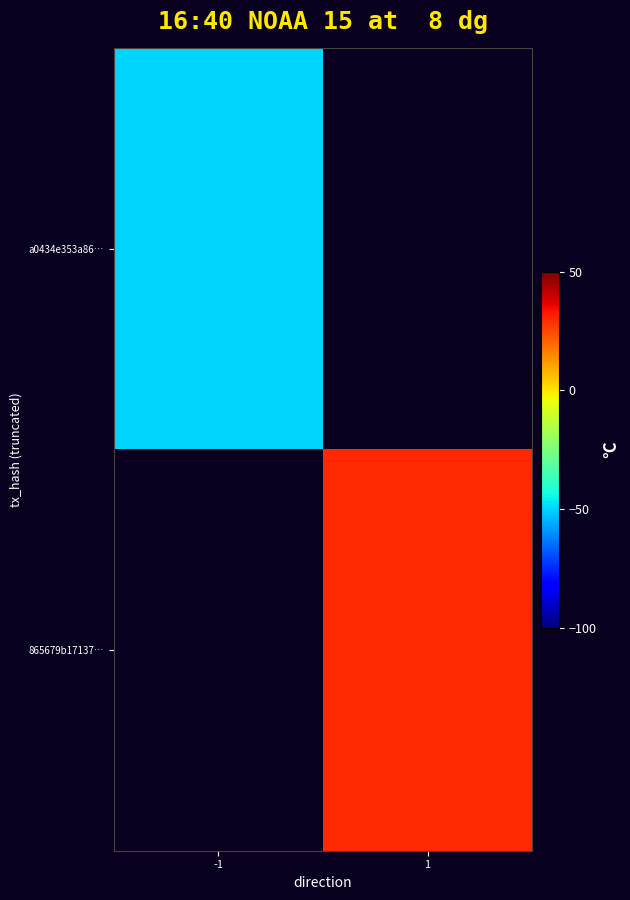

Which category has the lowest value in the 865679b17137… series?

-1